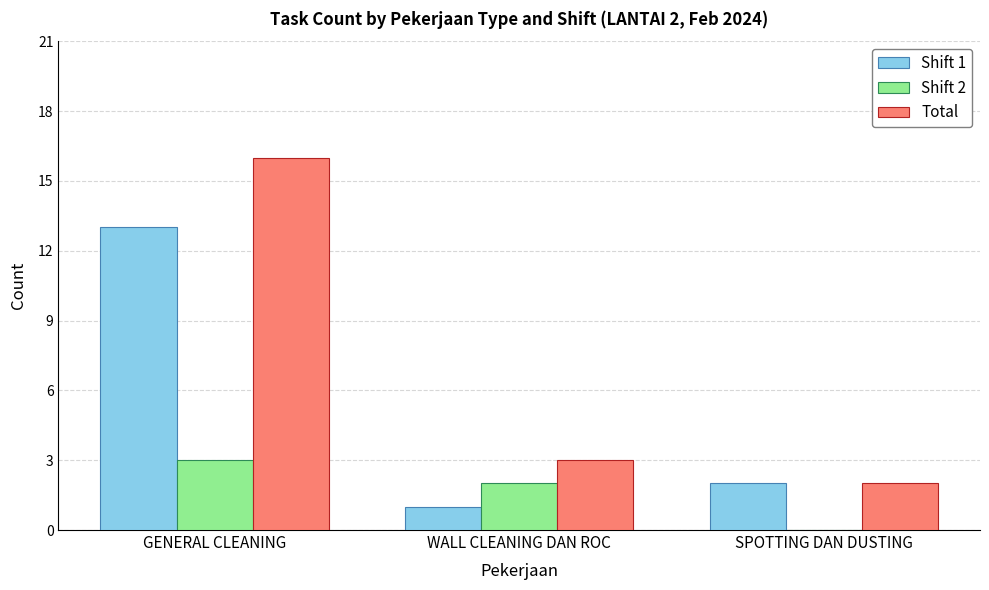

True or false: Total has a value of 3 at WALL CLEANING DAN ROC.

True